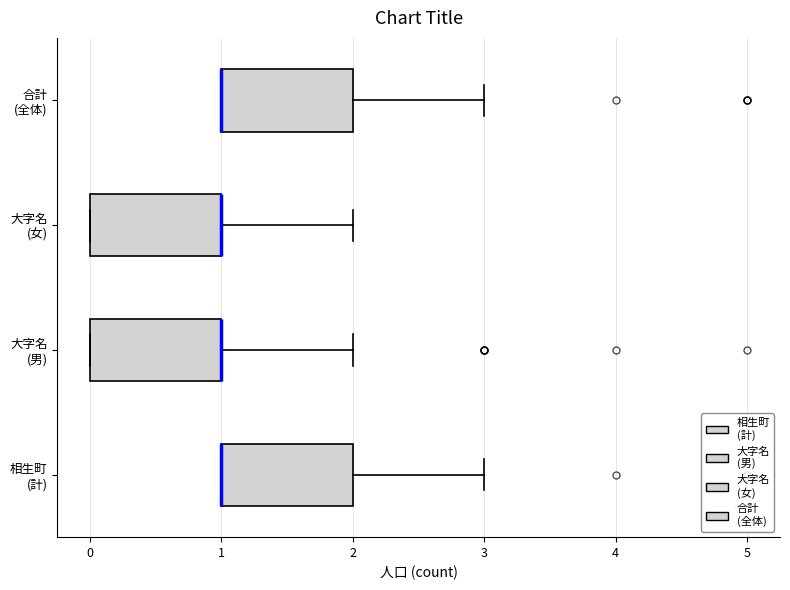

Reading bottom to top, read every box against the x-axis: the position of its median line, the range the box covers, and the ends of its whiskers. The values are not printed on the chart, so give them approximately, as read against the axis.

相生町 (計): median 1 (drawn on the box's left edge), box 1 to 2, whiskers 1 to 3
大字名 (男): median 1 (drawn on the box's right edge), box 0 to 1, whiskers 0 to 2
大字名 (女): median 1 (drawn on the box's right edge), box 0 to 1, whiskers 0 to 2
合計 (全体): median 1 (drawn on the box's left edge), box 1 to 2, whiskers 1 to 3